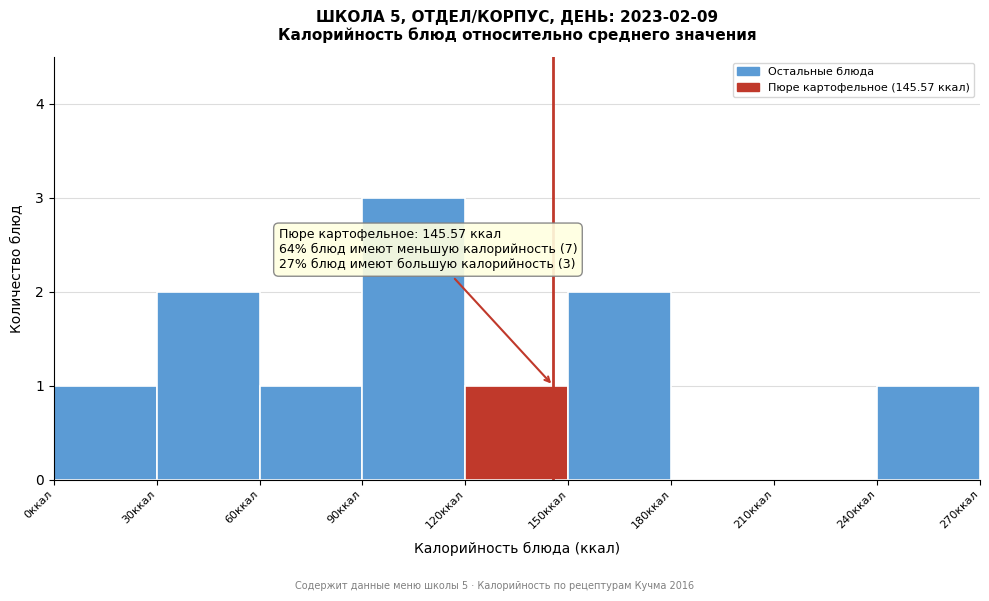

Which range on the x-axis has the tallest bar?

90 to 120